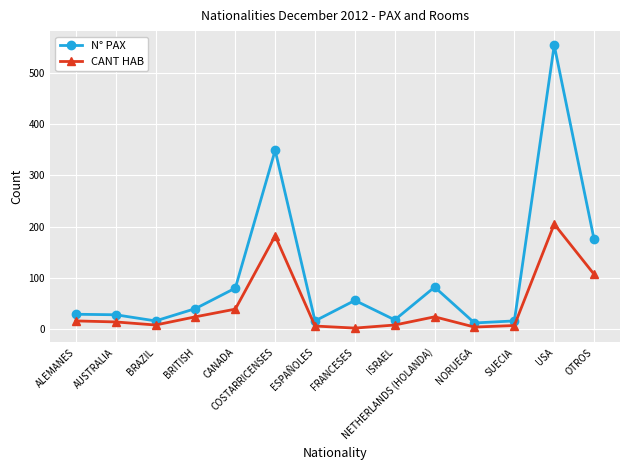

How many values in the N° PAX series are below 40?

7